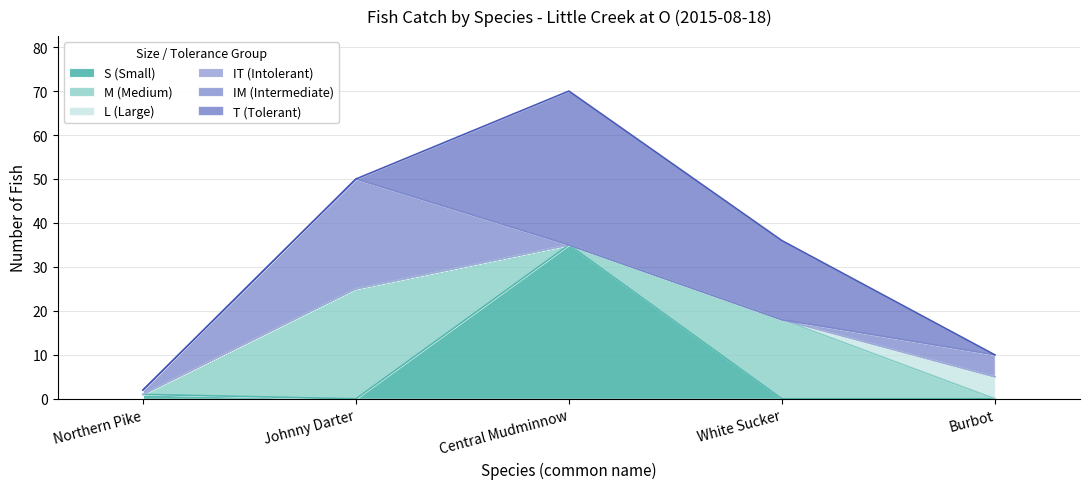

At which category is the sum across all series the highest?

Central Mudminnow